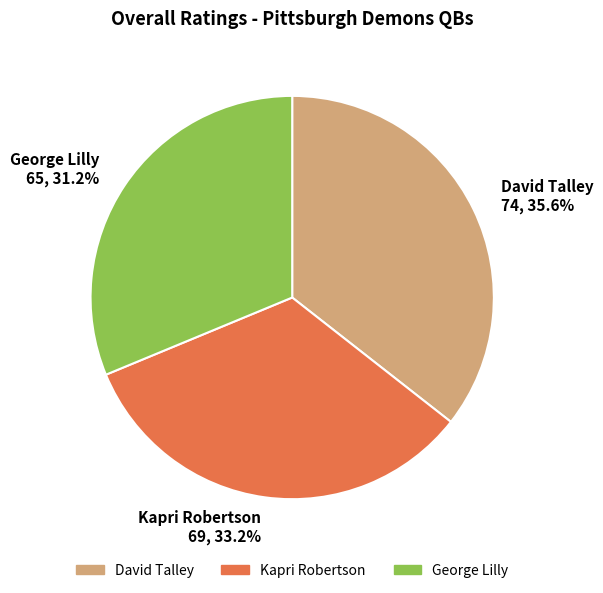

Which slice is the smallest?

George Lilly